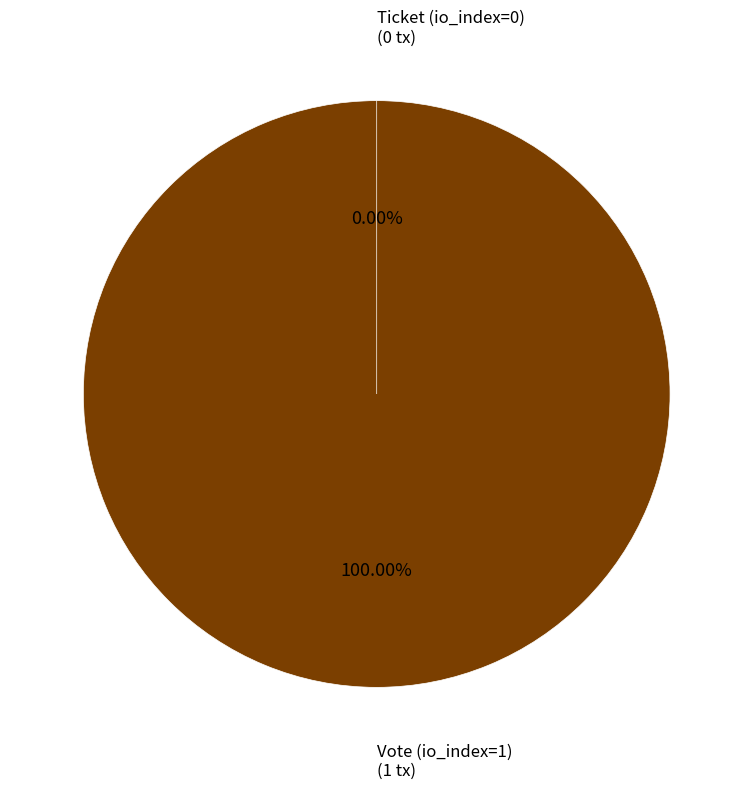

What is the majority slice?

Vote (io_index=1)